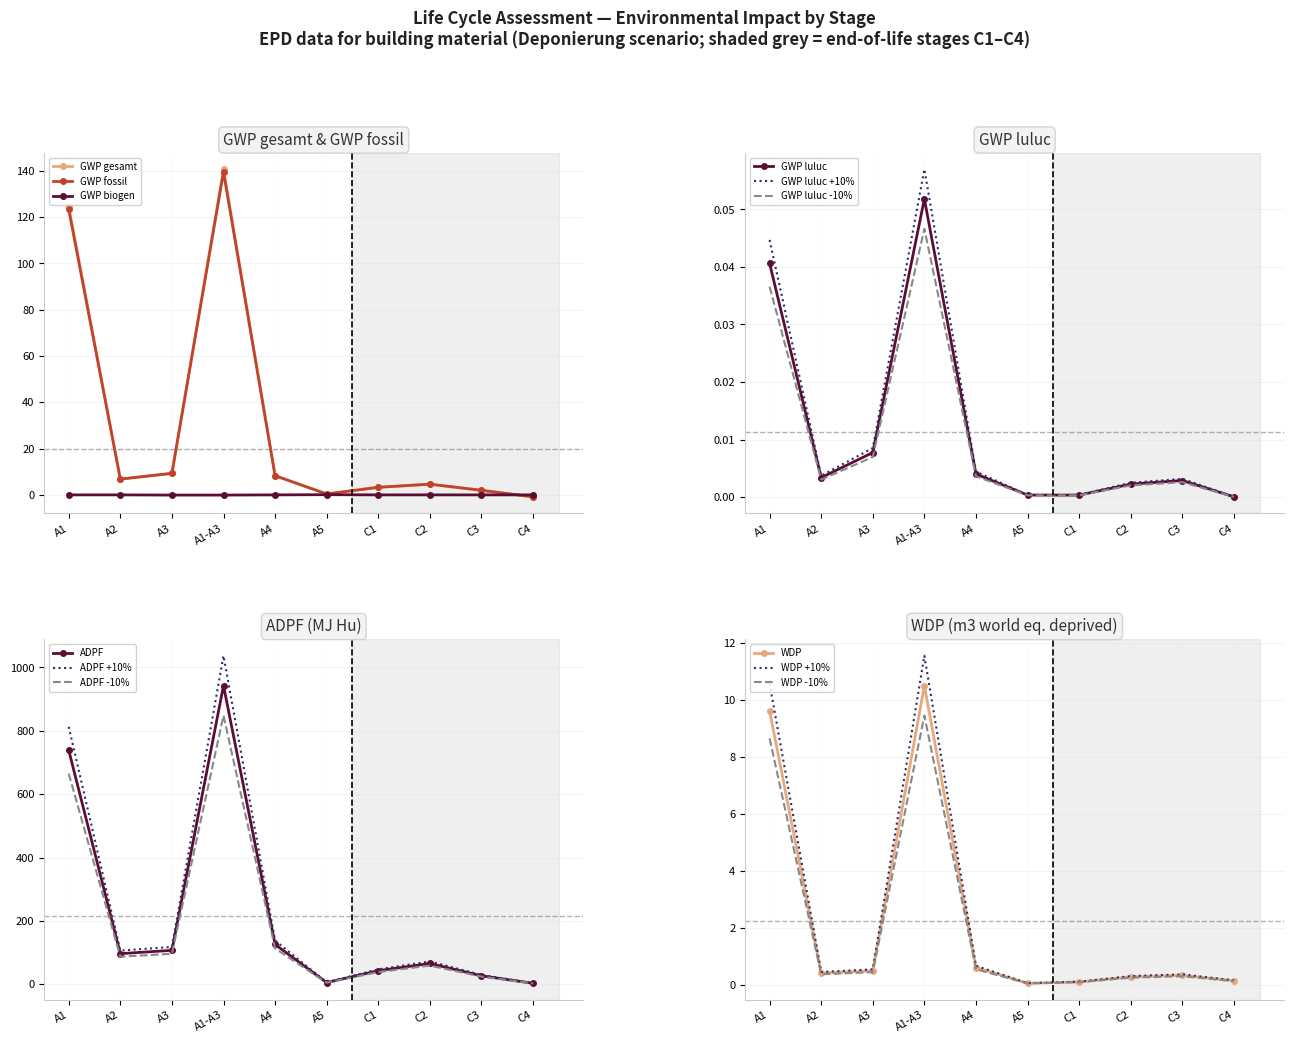

What is the average value of the GWP gesamt series?

29.9